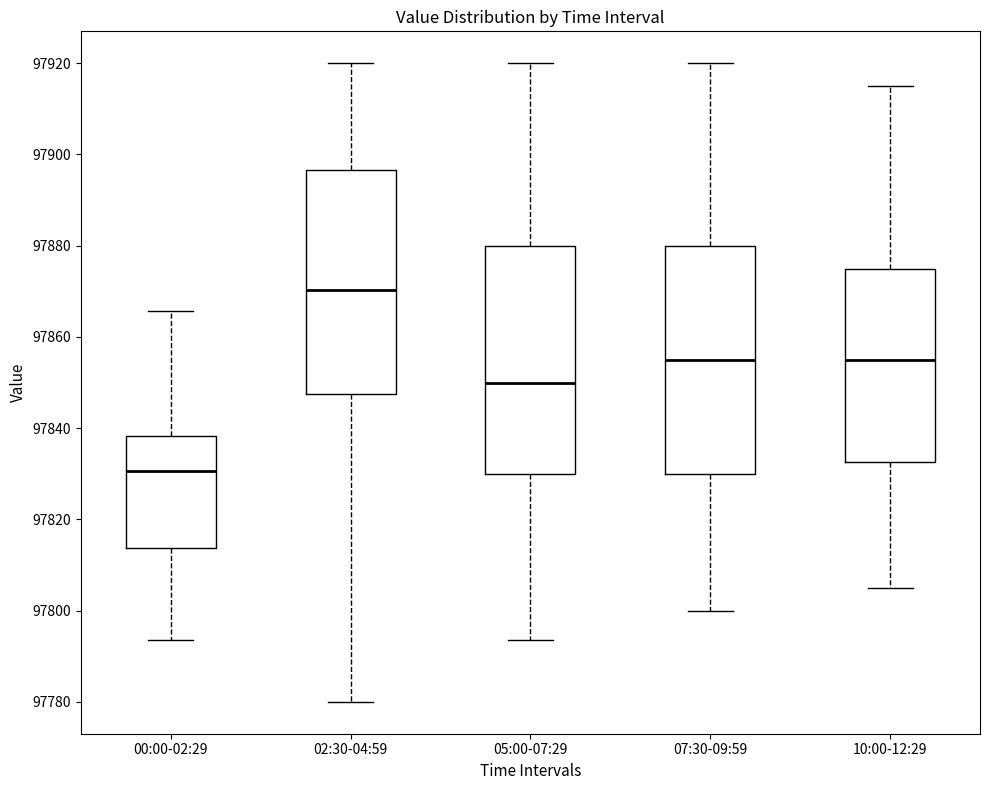

Which box has the lowest median line?

00:00-02:29